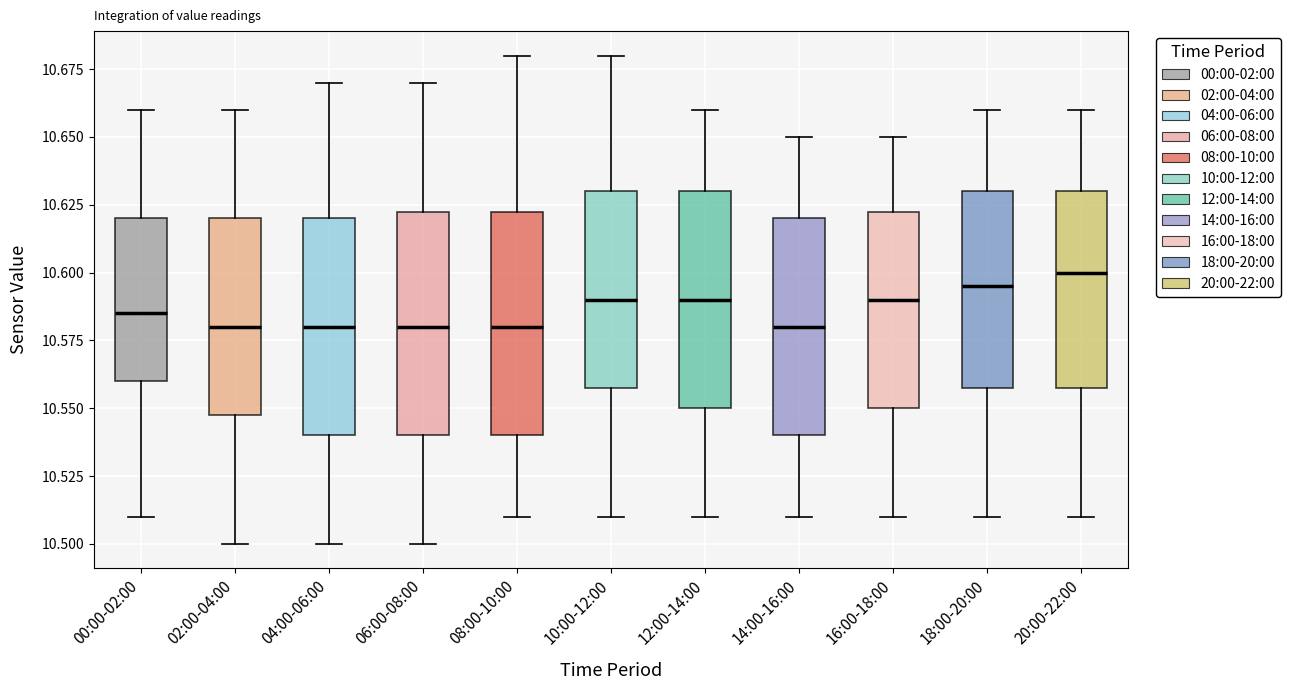

Reading left to right, transcribe this box plot: for each box, give where its median line is, the range the box spans, and where its two whiskers end, as read against the y-axis. The values are not printed on the chart, so give them approximately, as read against the axis.

00:00-02:00: median 10.585, box 10.560 to 10.620, whiskers 10.510 to 10.660
02:00-04:00: median 10.580, box 10.550 to 10.620, whiskers 10.500 to 10.660
04:00-06:00: median 10.580, box 10.540 to 10.620, whiskers 10.500 to 10.670
06:00-08:00: median 10.580, box 10.540 to 10.625, whiskers 10.500 to 10.670
08:00-10:00: median 10.580, box 10.540 to 10.625, whiskers 10.510 to 10.680
10:00-12:00: median 10.590, box 10.560 to 10.630, whiskers 10.510 to 10.680
12:00-14:00: median 10.590, box 10.550 to 10.630, whiskers 10.510 to 10.660
14:00-16:00: median 10.580, box 10.540 to 10.620, whiskers 10.510 to 10.650
16:00-18:00: median 10.590, box 10.550 to 10.625, whiskers 10.510 to 10.650
18:00-20:00: median 10.595, box 10.560 to 10.630, whiskers 10.510 to 10.660
20:00-22:00: median 10.600, box 10.560 to 10.630, whiskers 10.510 to 10.660